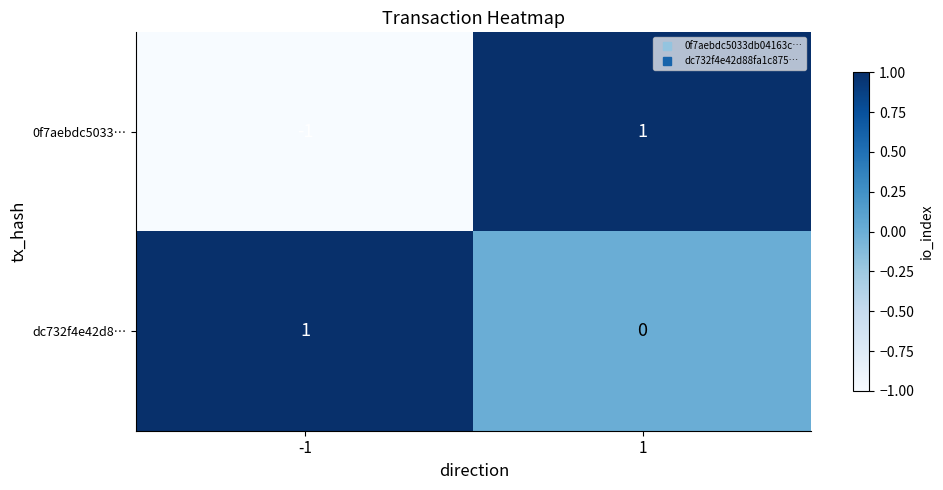

Reading right to left, transcribe all the data shown in this chart.

0f7aebdc5033…: 1	-1
dc732f4e42d8…: 0	1